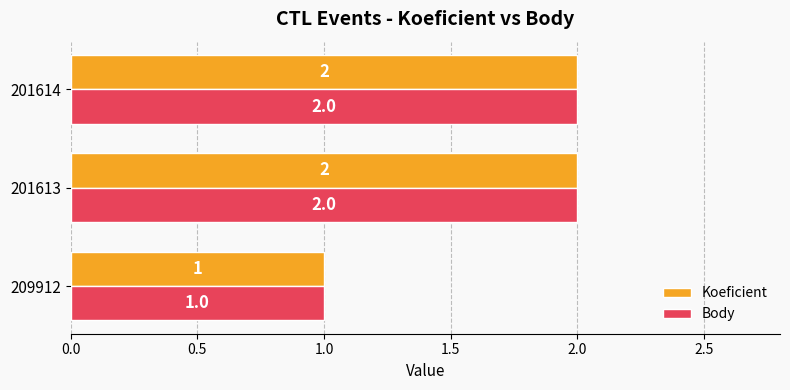

How many series are shown in this chart?

2